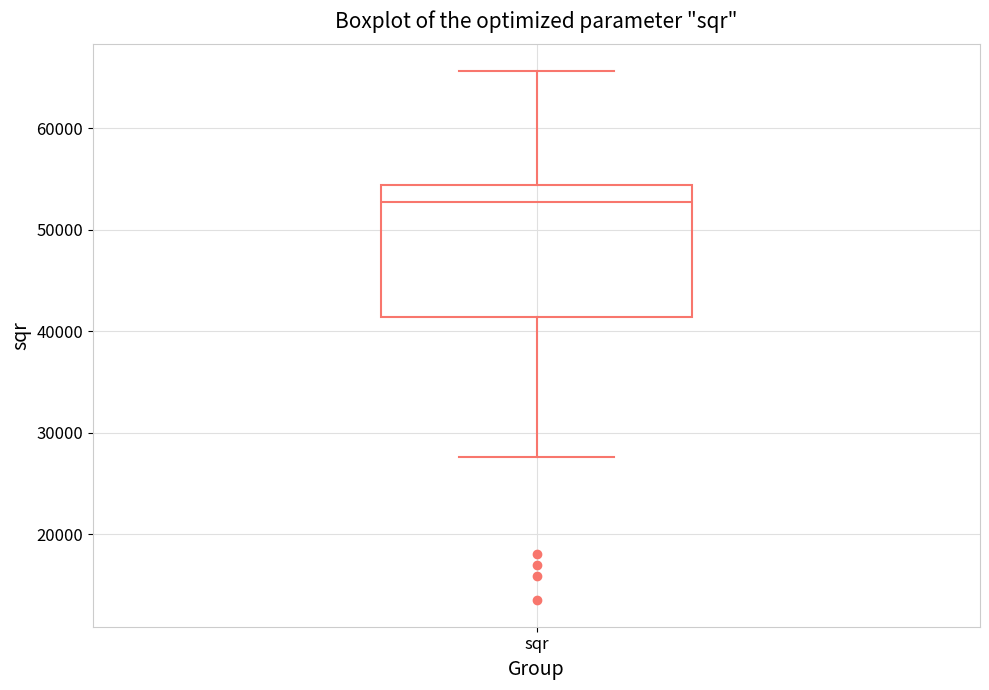

Transcribe this box plot: give where the median line is, the range the box spans, and where the two whiskers end, as read against the y-axis. The values are not printed on the chart, so give them approximately, as read against the axis.

median 53000, box 41000 to 54000, whiskers 28000 to 66000